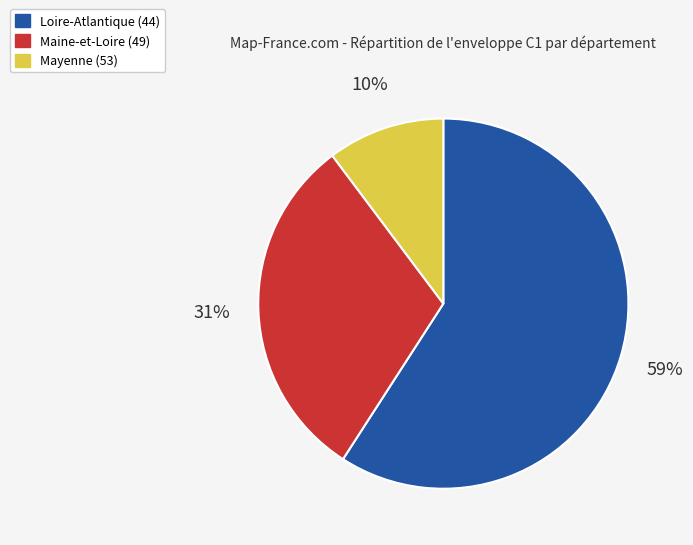

To the nearest percent, what is the difference between the largest and smallest slice percentages?

49%